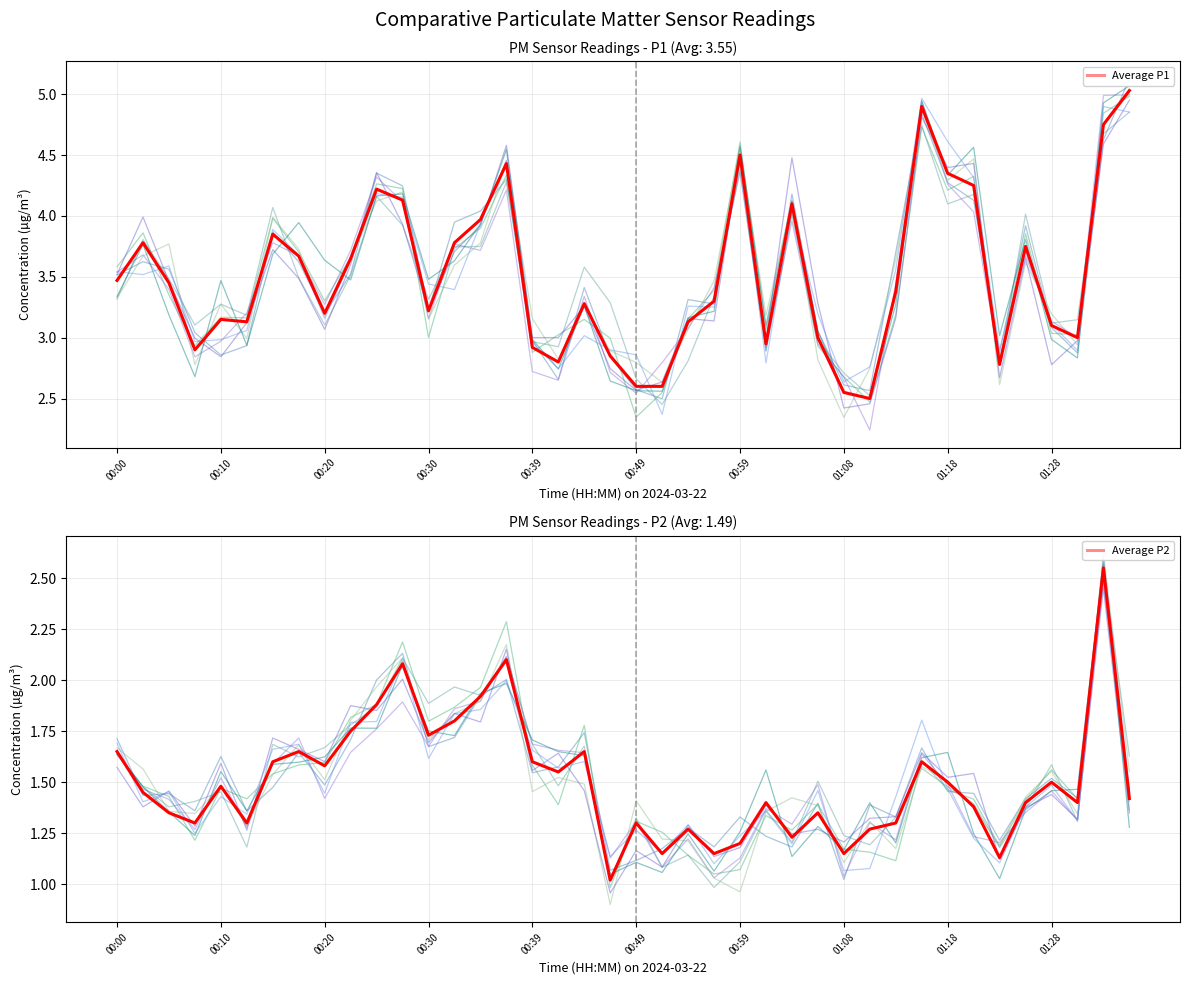

The Average P1 series shows 1.6 at 00:30. True or false?

False